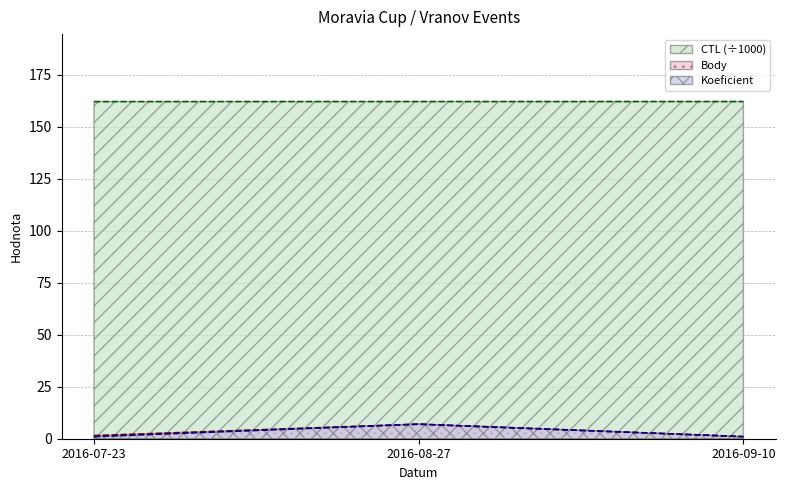

At which category does the chart reach its peak across all series?

2016-09-10